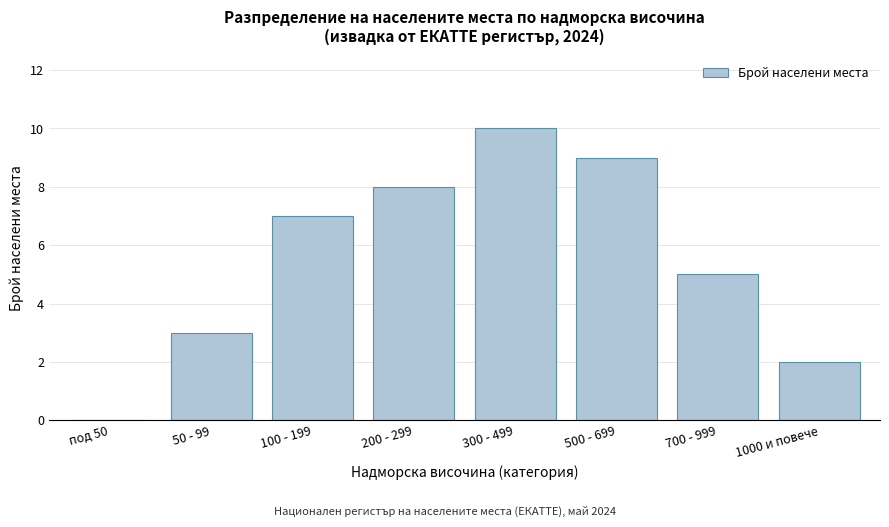

Reading left to right, extract all data points from this chart.

под 50=0	50 - 99=3	100 - 199=7	200 - 299=8	300 - 499=10	500 - 699=9	700 - 999=5	1000 и повече=2